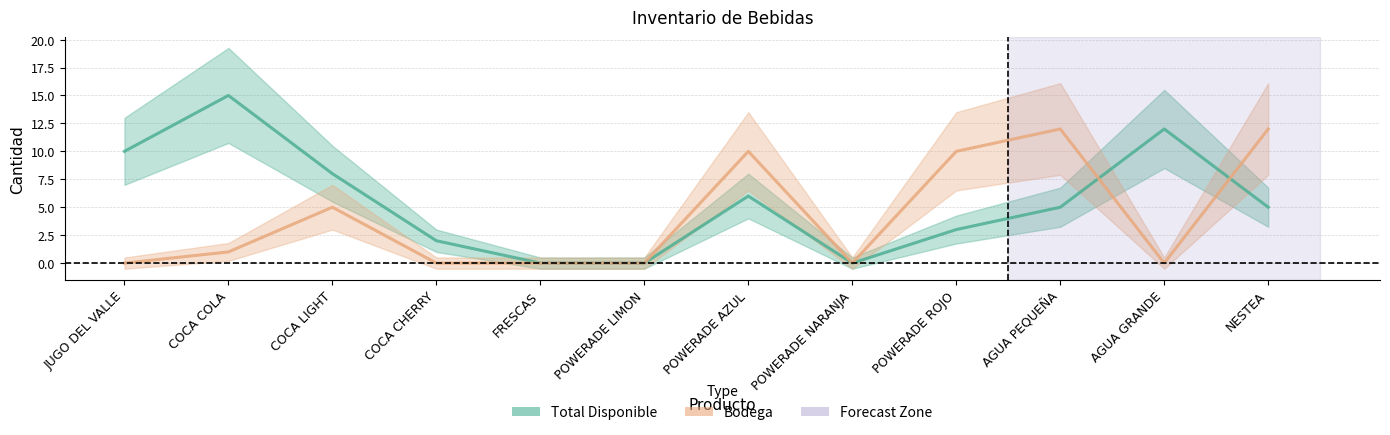

Is it true that TOTAL DISPONIBLE equals 1 at NESTEA?

False